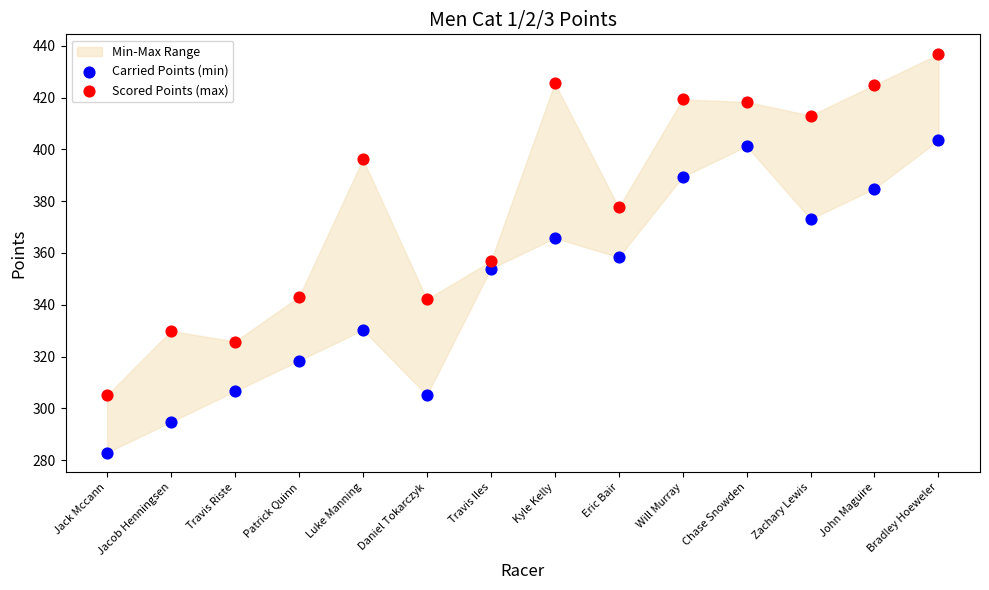

Which series has the widest spread of Y values?

Scored Points (max)